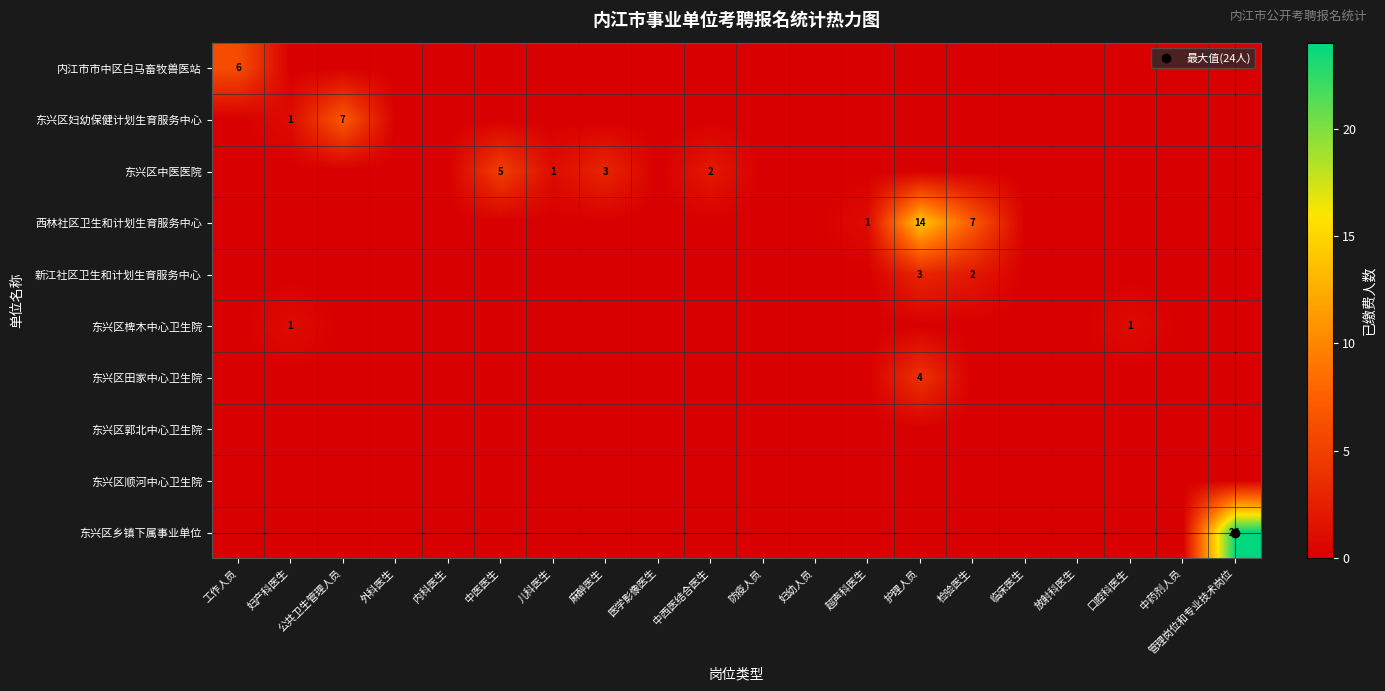

What is the spread (max minus min) of values at 妇产科医生?

1